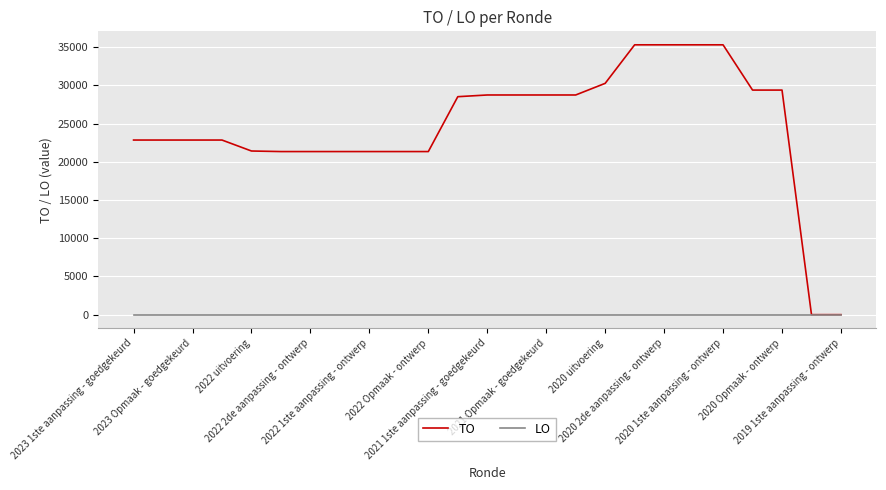

What is the difference between the second highest and second lowest values in the TO series?

35302